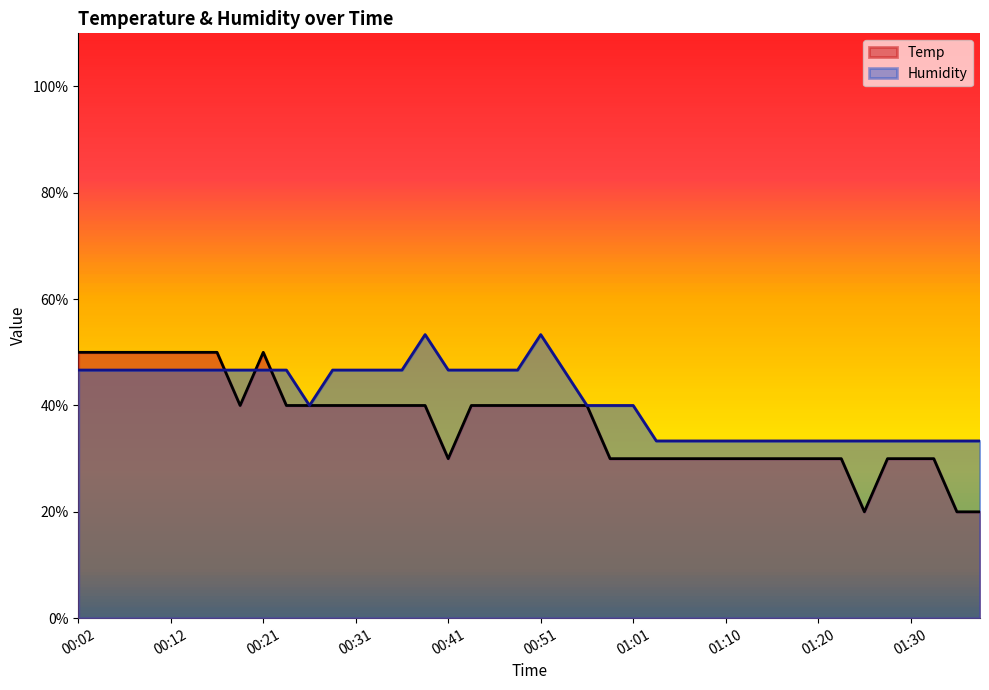

What is the label of the 25th point from the left?

01:01